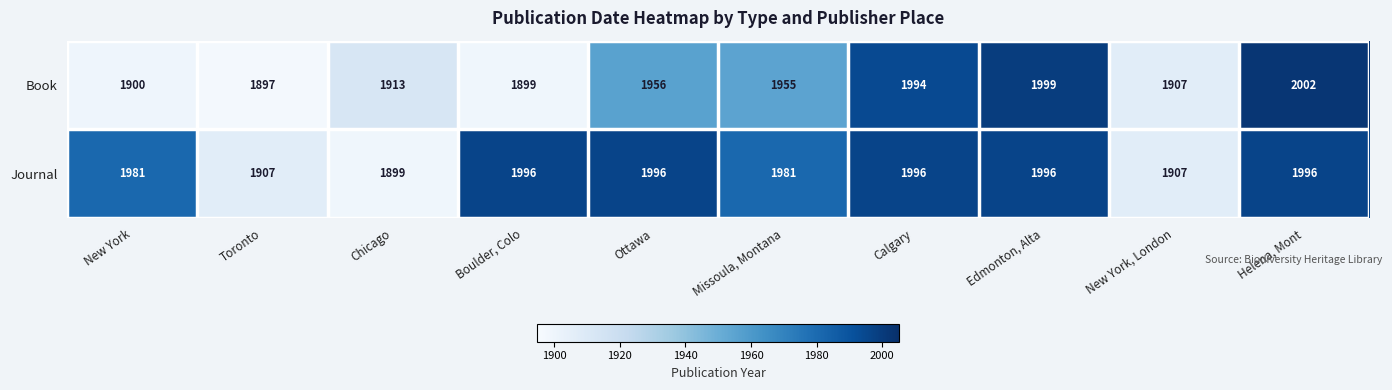

Rank the series by their average value, from lowest to highest.

Book, Journal